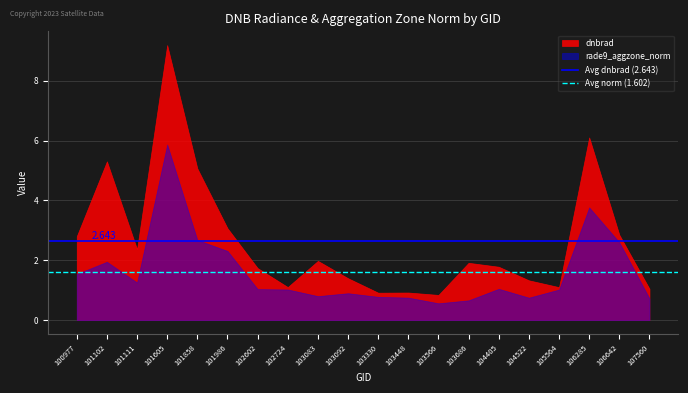

Between 101102 and 103092, which series saw the biggest shift?

dnbrad